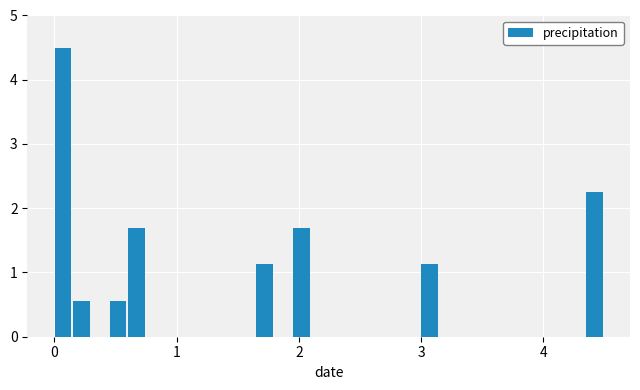

Around what value on the x-axis is the tallest bar? Give the approximate position of its centre, as read against the axis.

0.1